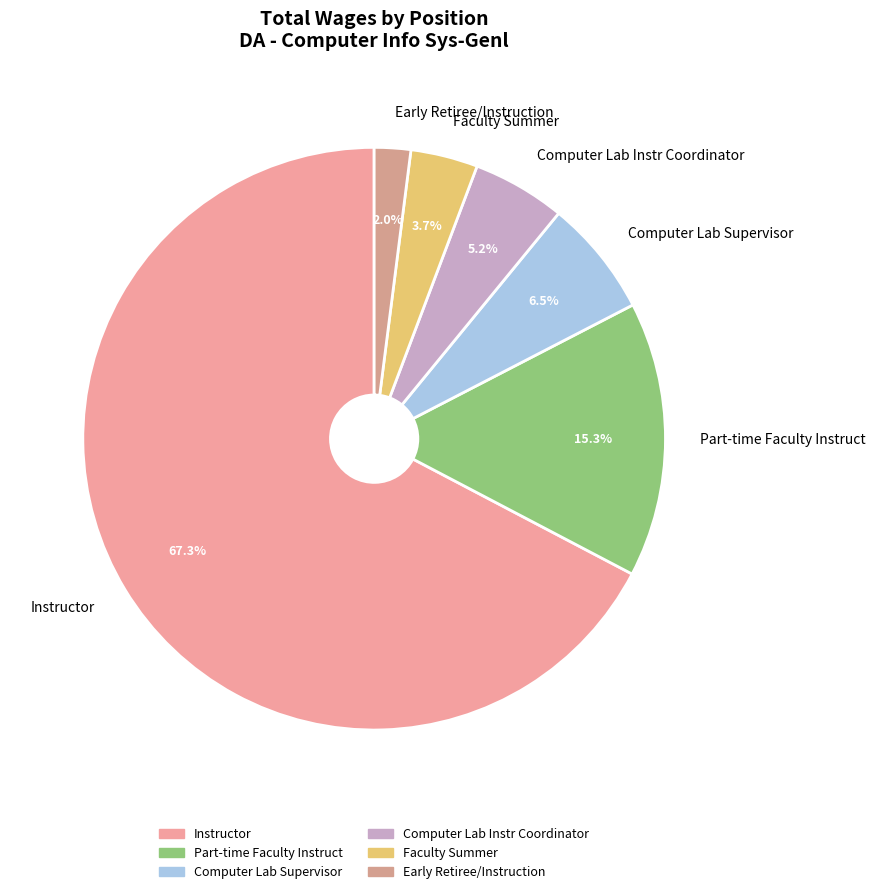

What percentage is the Computer Lab Instr Coordinator slice, to the nearest percent?

5%